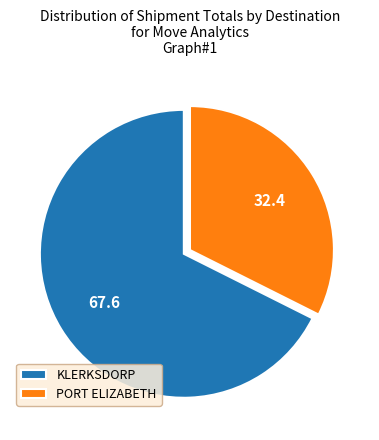

Which slice is the largest?

KLERKSDORP